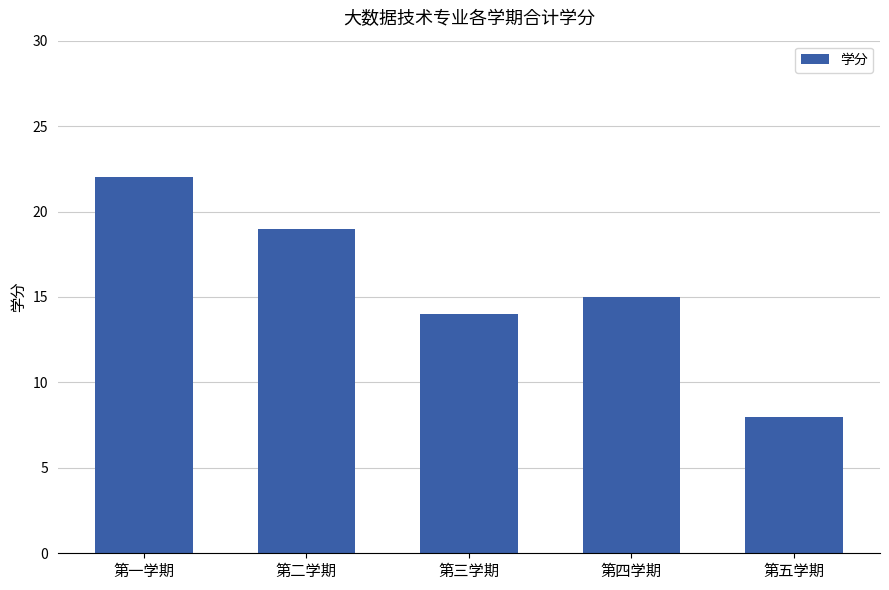

Rank the categories by value from highest to lowest.

第一学期, 第二学期, 第四学期, 第三学期, 第五学期